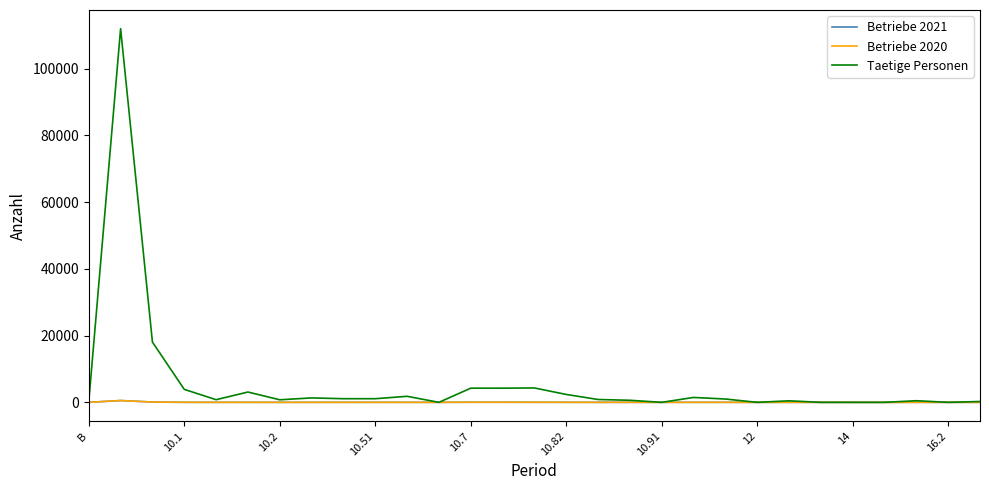

Count the number of data series in this chart.

3